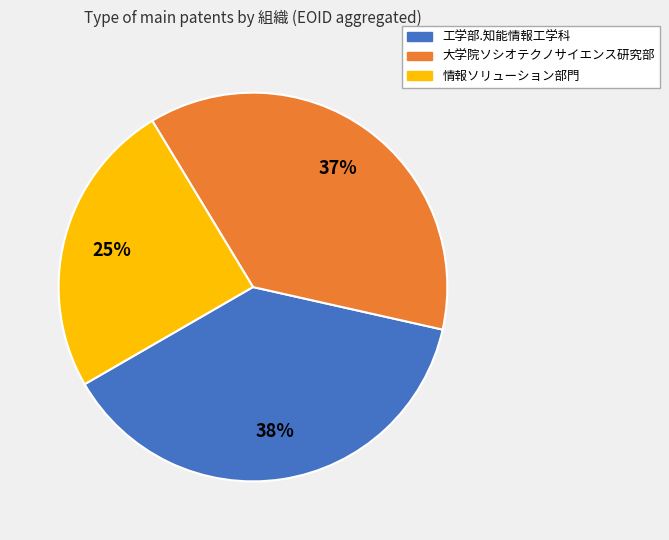

To the nearest percent, what percentage of the pie is 情報ソリューション部門?

25%